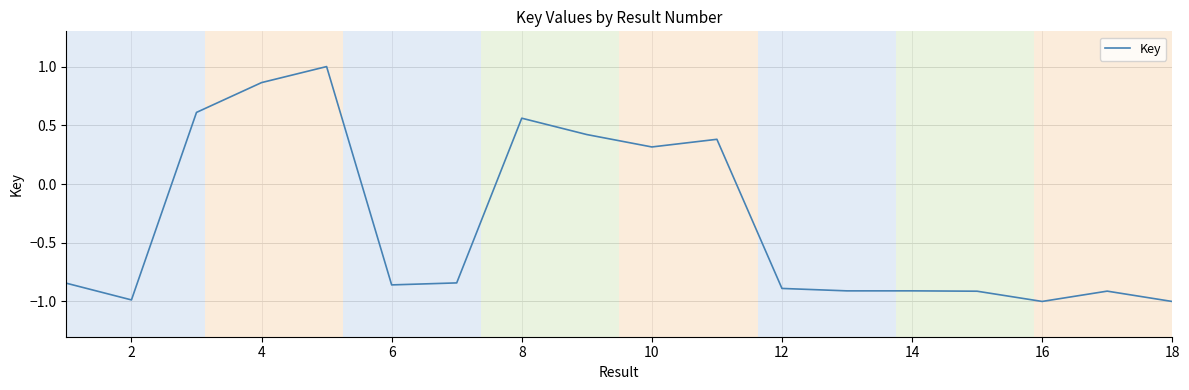

What is the minimum value shown in the chart?

-1.0